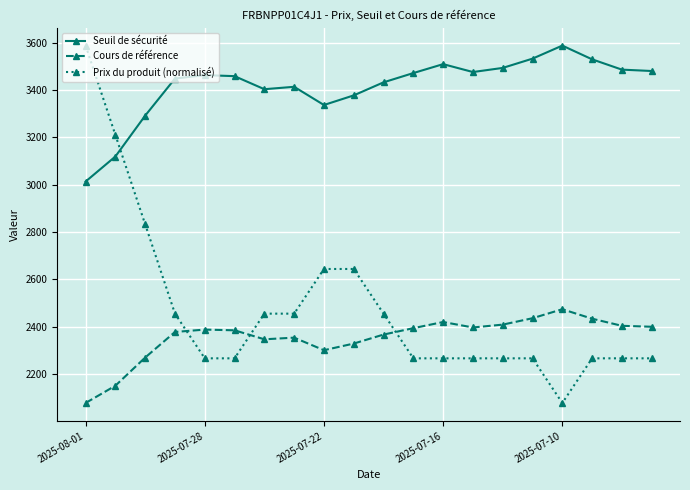

True or false: Seuil de sécurité has more than 2 interior local peaks.

True